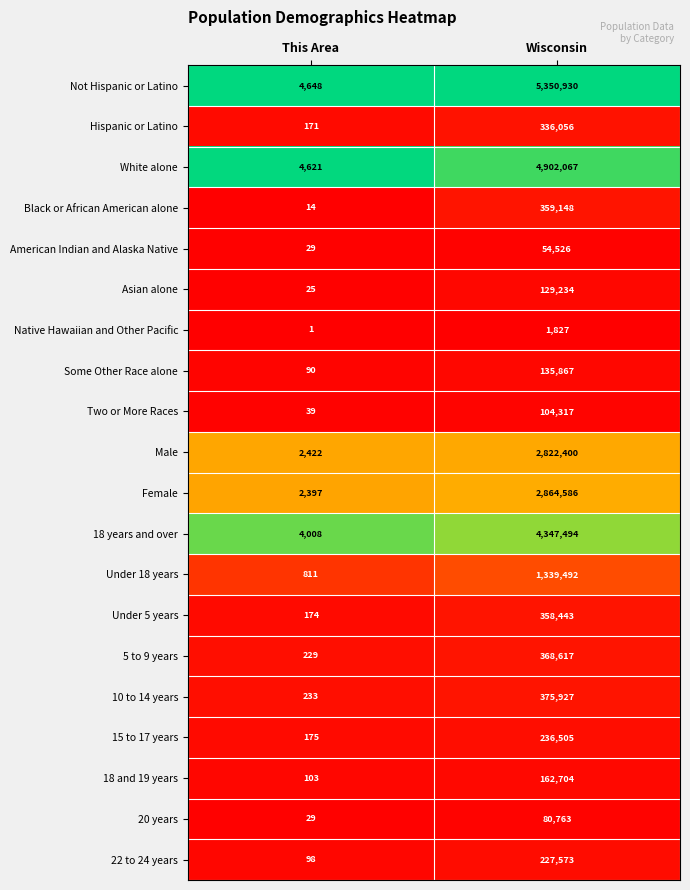

What is the sum of the 18 and 19 years values at Wisconsin and This Area?

162807